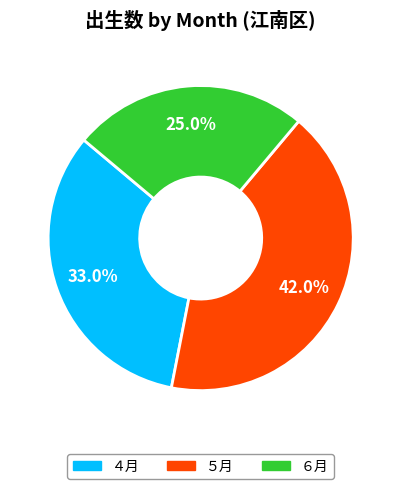

Is it true that ６月 is 25% of the pie?

True